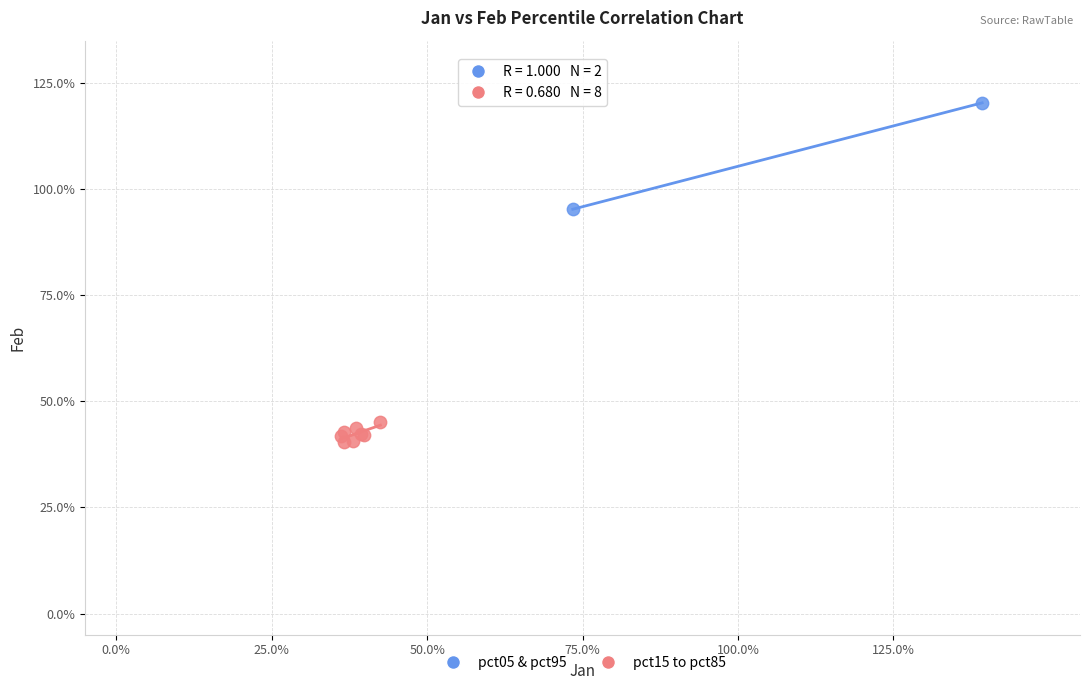

Which series reaches the maximum Y coordinate?

pct05 & pct95